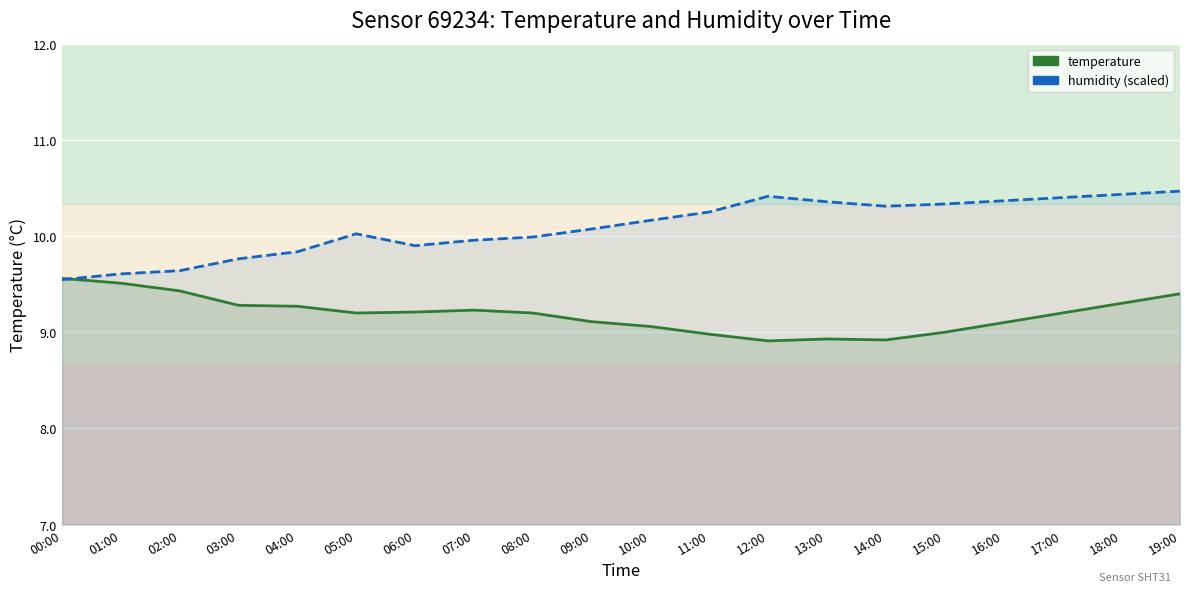

Is it true that temperature equals 14.9 at 03:00?

False